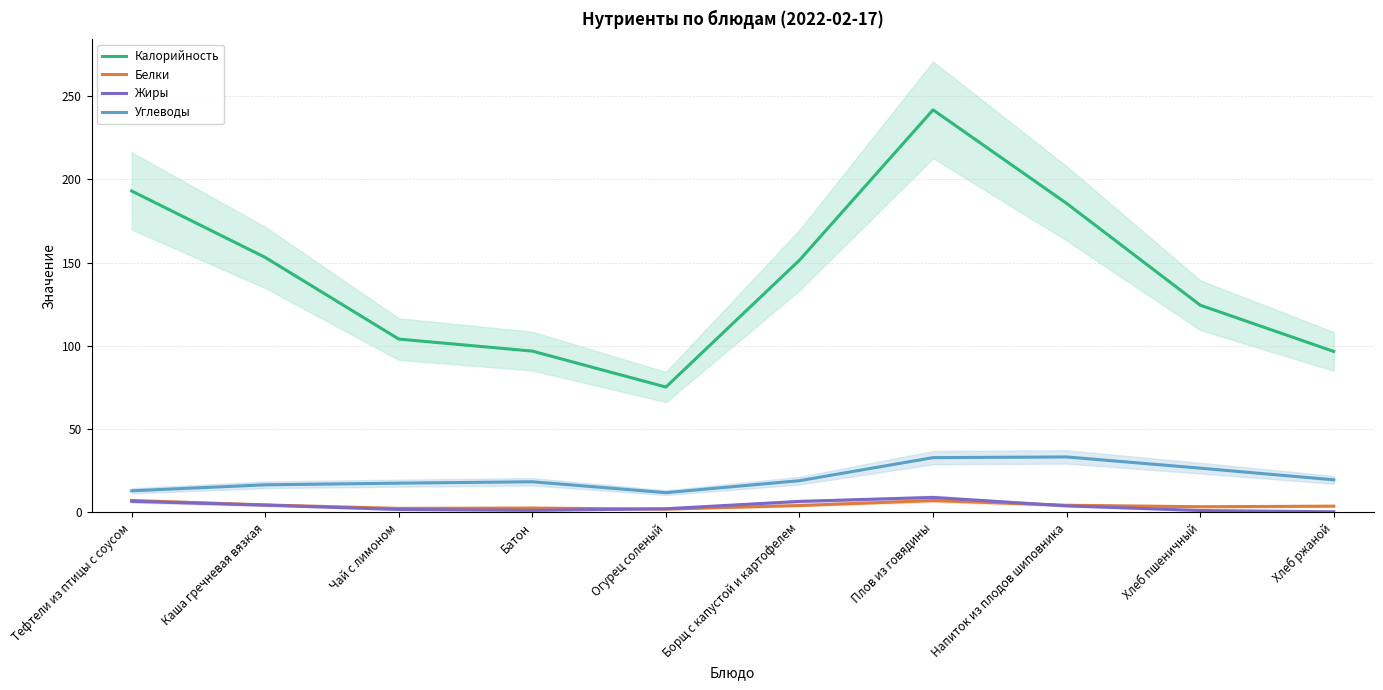

True or false: Углеводы has a value of 26.6 at Батон.

False